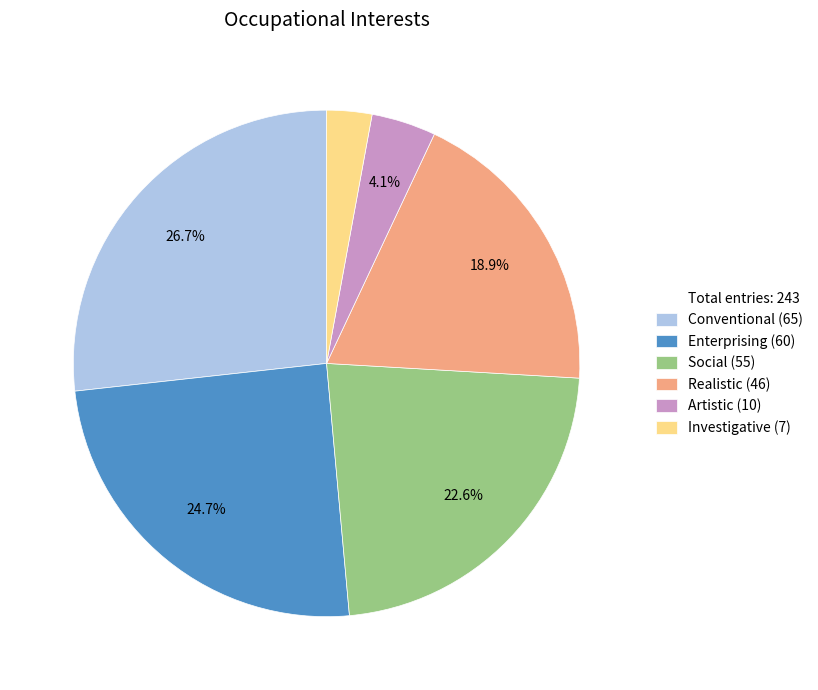

How many slices are in this pie chart?

6